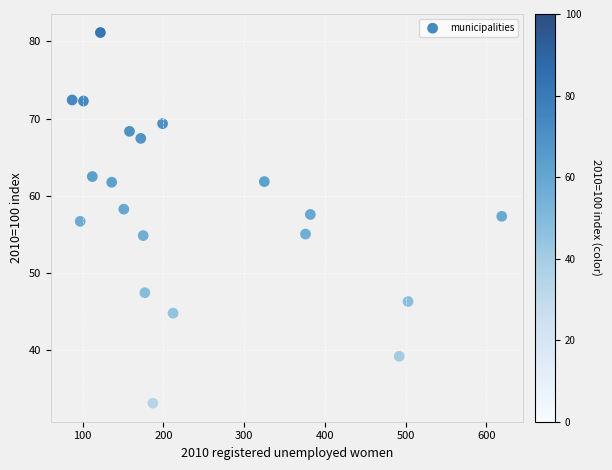

What is the range of X values (max minus min)?

532.0